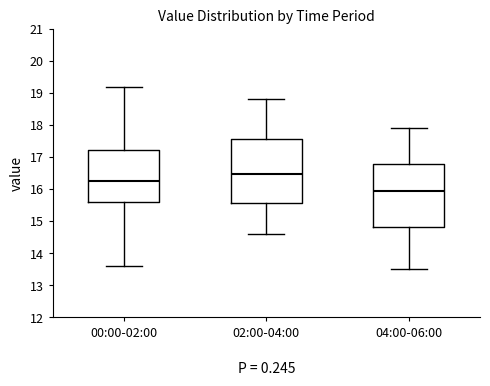

Reading left to right, transcribe this box plot: for each box, give where its median line is, the range the box spans, and where its two whiskers end, as read against the y-axis. The values are not printed on the chart, so give them approximately, as read against the axis.

00:00-02:00: median 16.3, box 15.6 to 17.2, whiskers 13.6 to 19.2
02:00-04:00: median 16.5, box 15.6 to 17.6, whiskers 14.6 to 18.8
04:00-06:00: median 15.9, box 14.8 to 16.8, whiskers 13.5 to 17.9